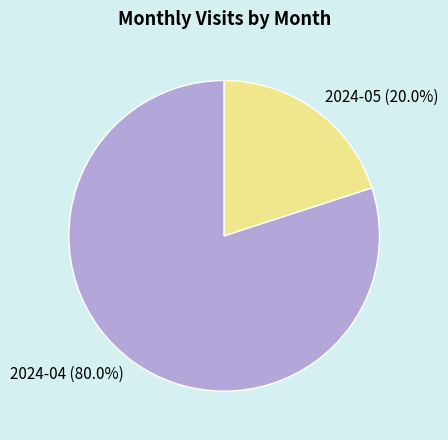

To the nearest percent, what percentage of the pie is 2024-04?

80%